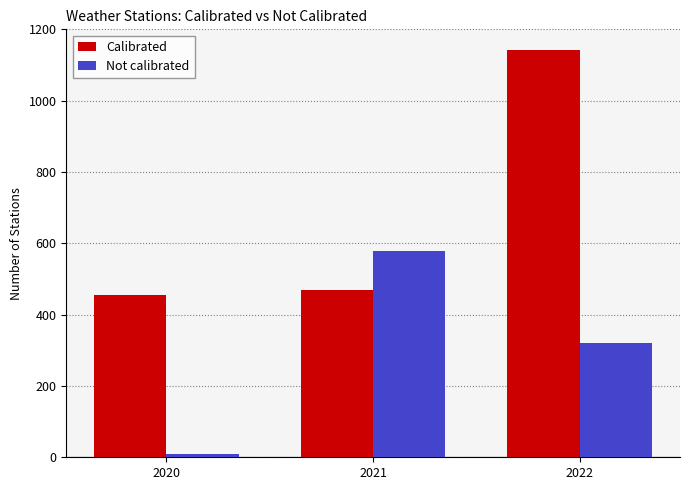

The value of Not calibrated at 2021 is 197. True or false?

False